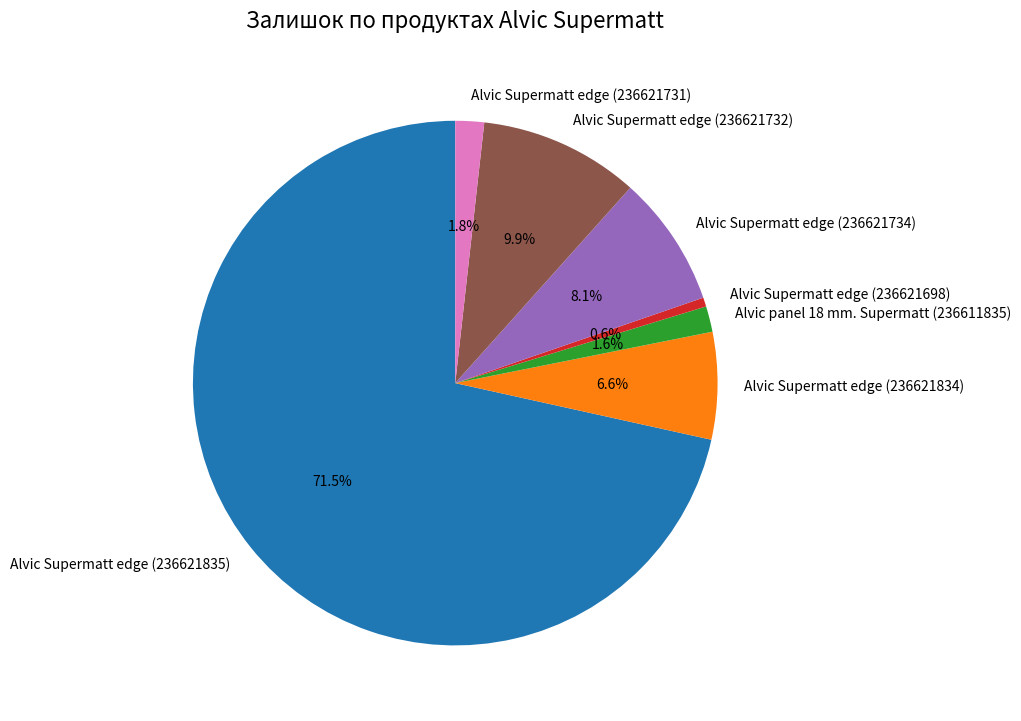

Combined, do Alvic panel 18 mm. Supermatt (236611835) and Alvic Supermatt edge (236621731) account for over 50%?

No